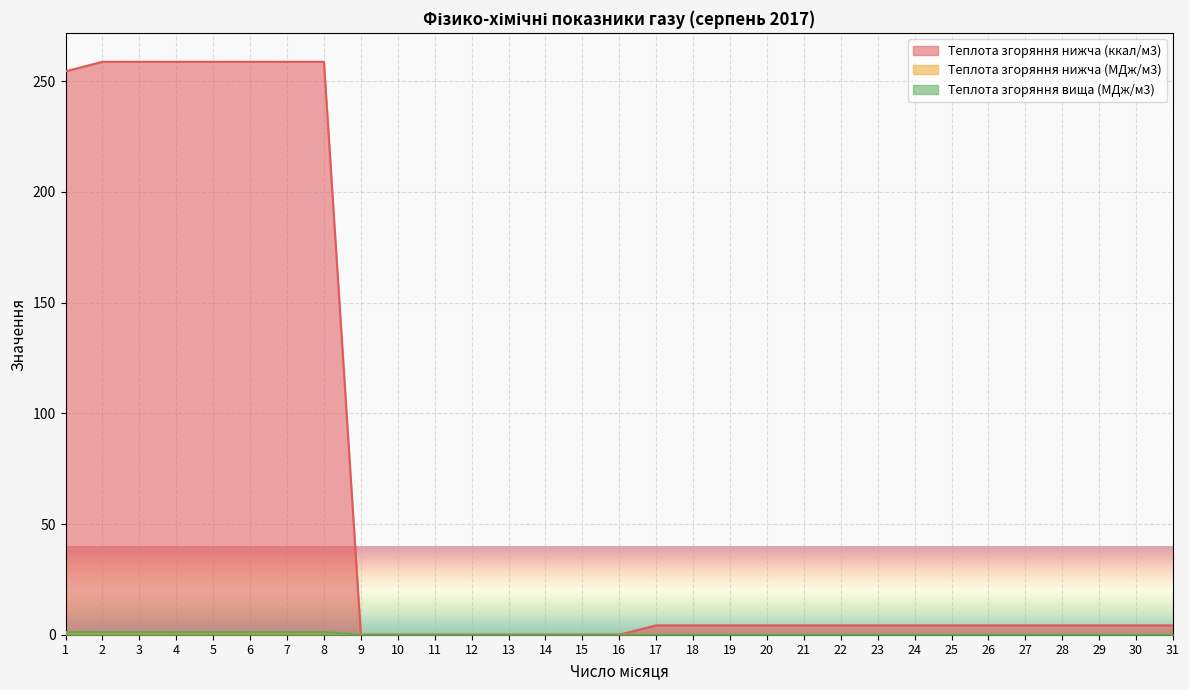

How many values in the Теплота згоряння нижча (ккал/м3) series are below 4?

8